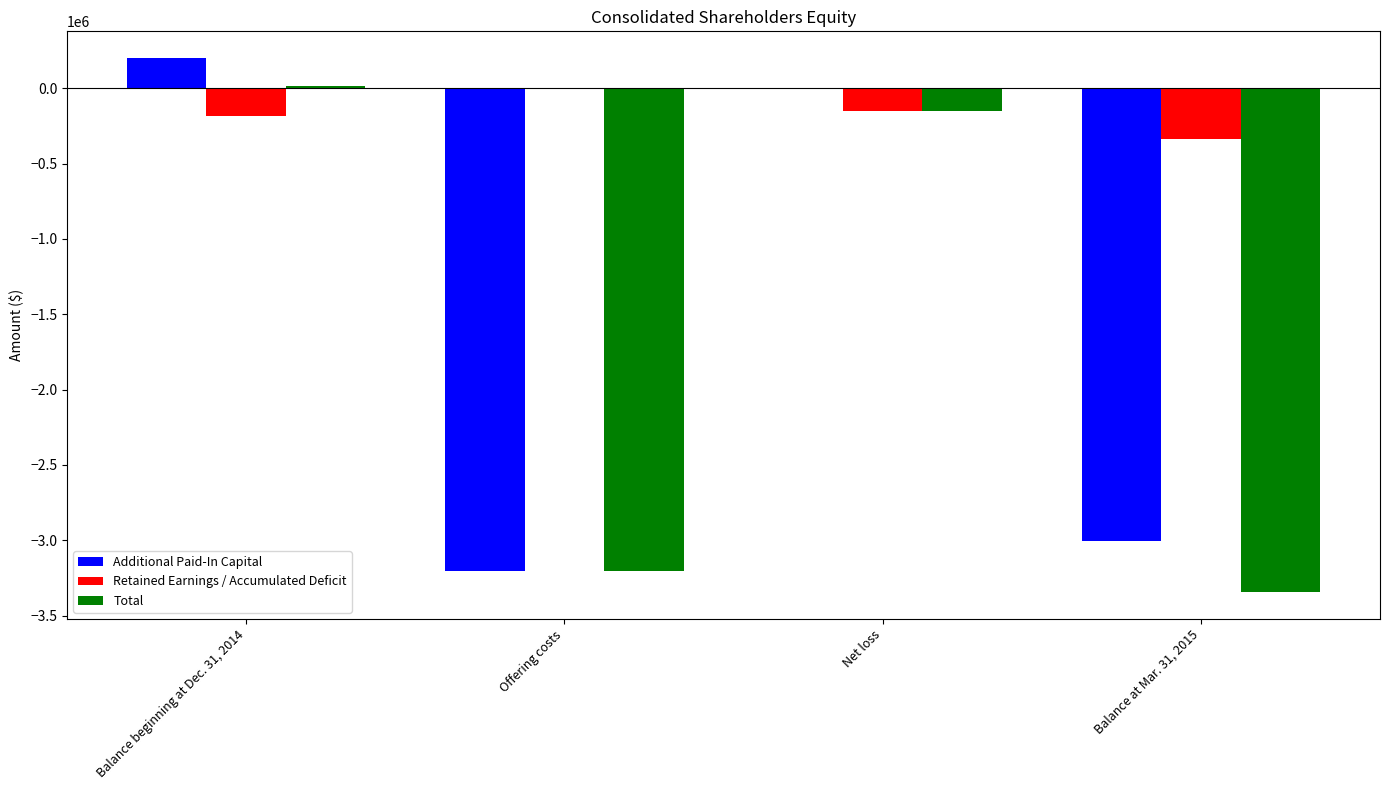

What is the sum of all Additional Paid-In Capital values?

-6011550